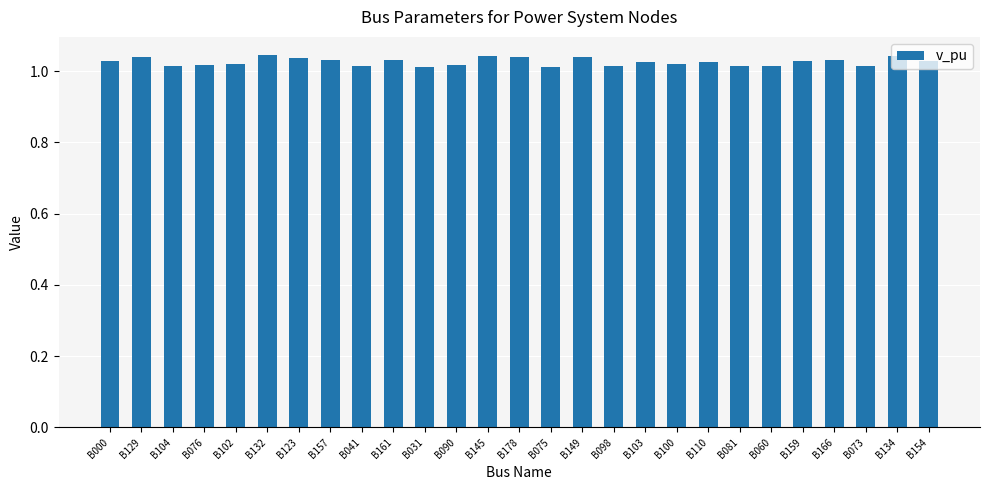

What is the label of the 7th bar from the right?

B081